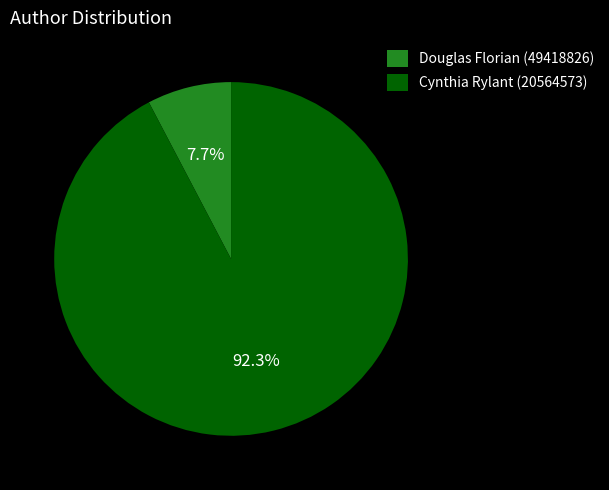

Which has a higher value, Cynthia Rylant (20564573) or Douglas Florian (49418826)?

Cynthia Rylant (20564573)